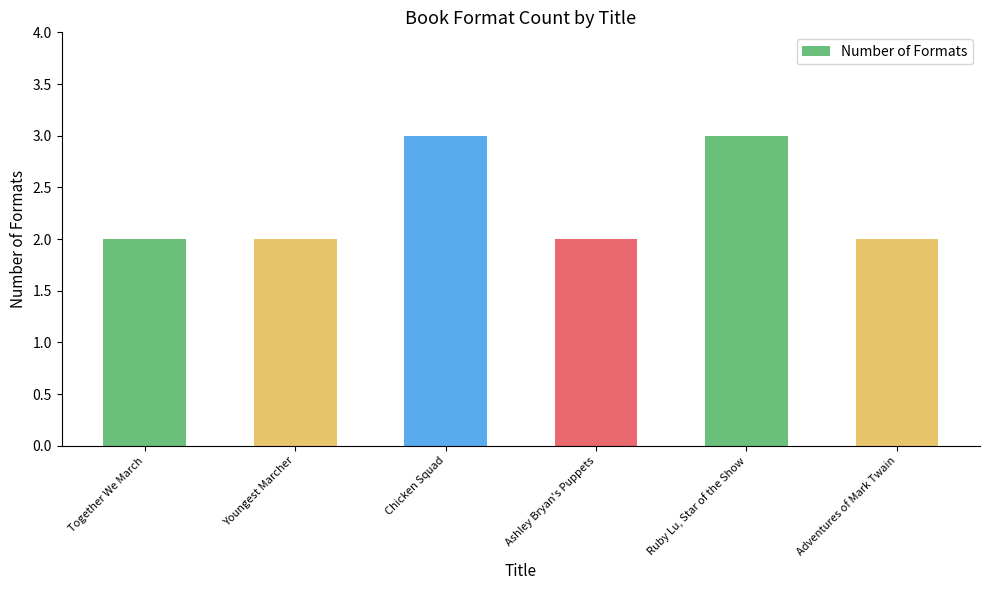

What position from the left is Together We March?

1